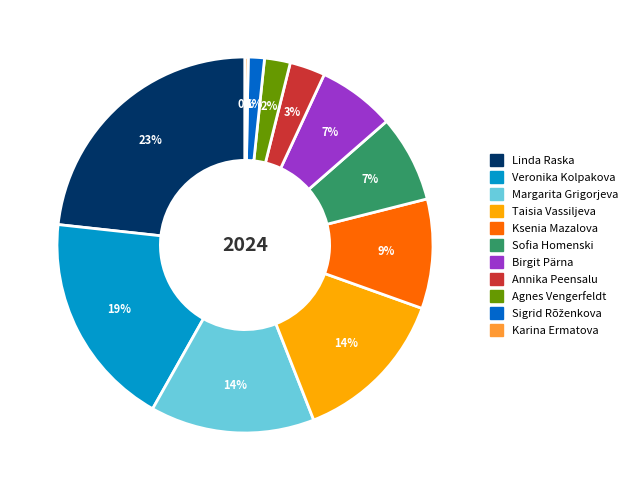

Which slice is the largest?

Linda Raska